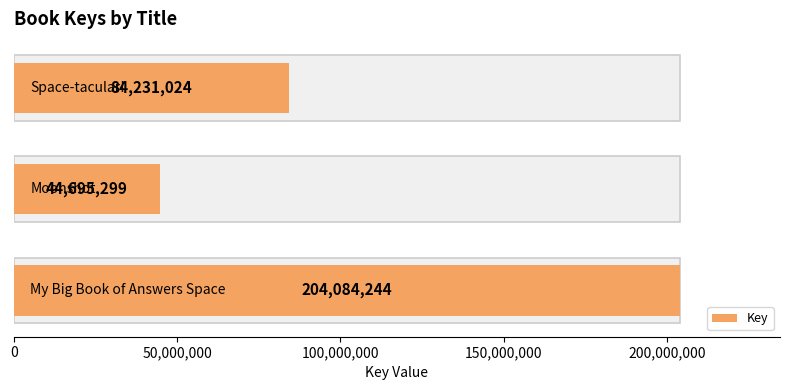

How many values exceed 84231024?

1